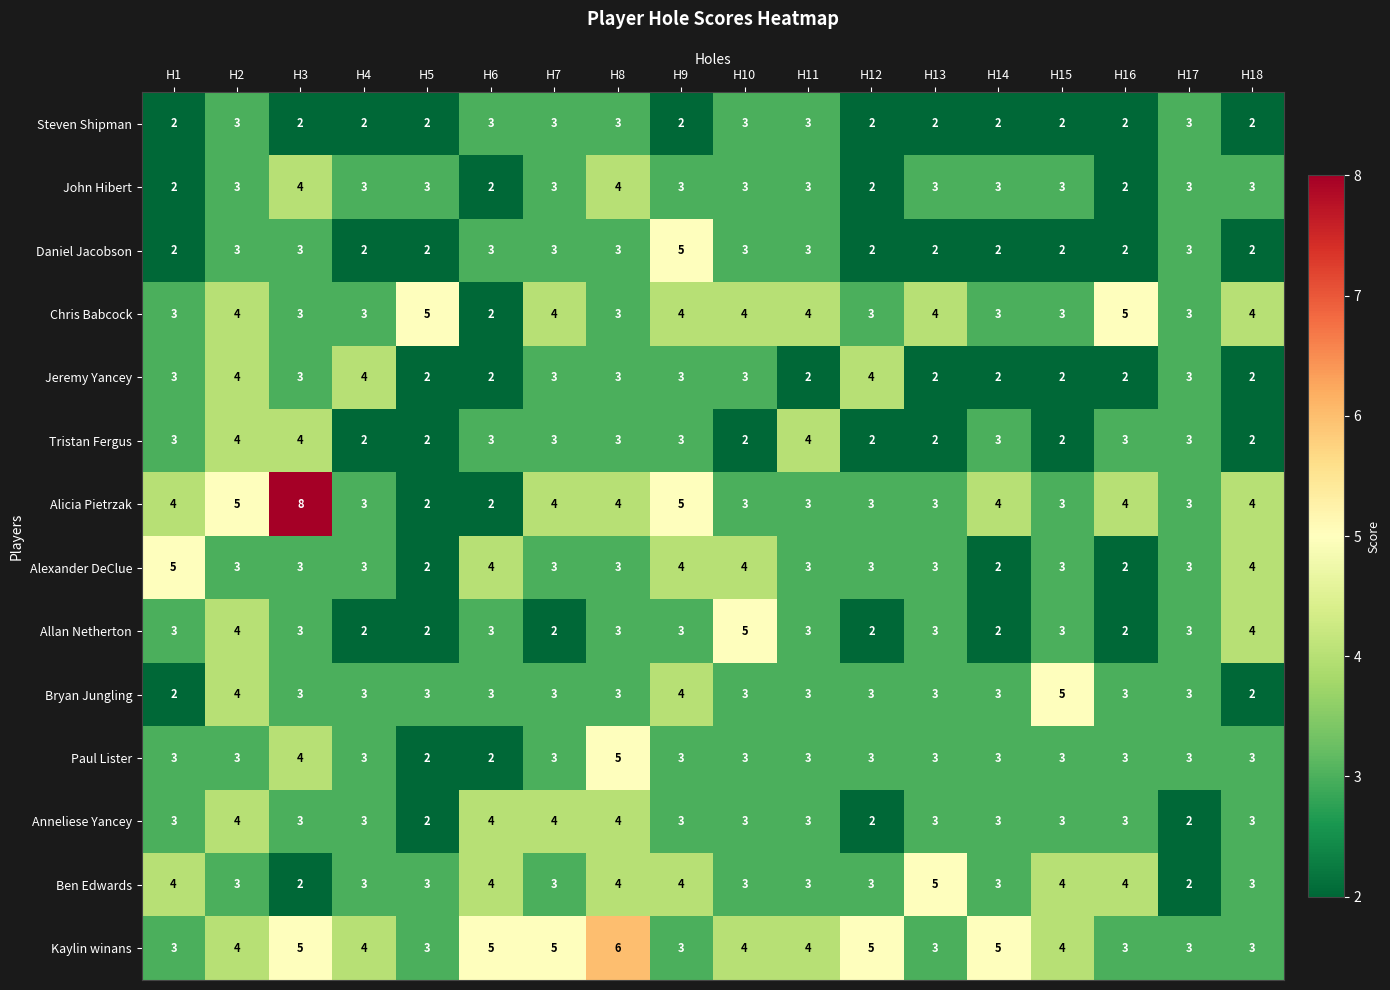

Is it true that Allan Netherton equals 3 at H1?

True